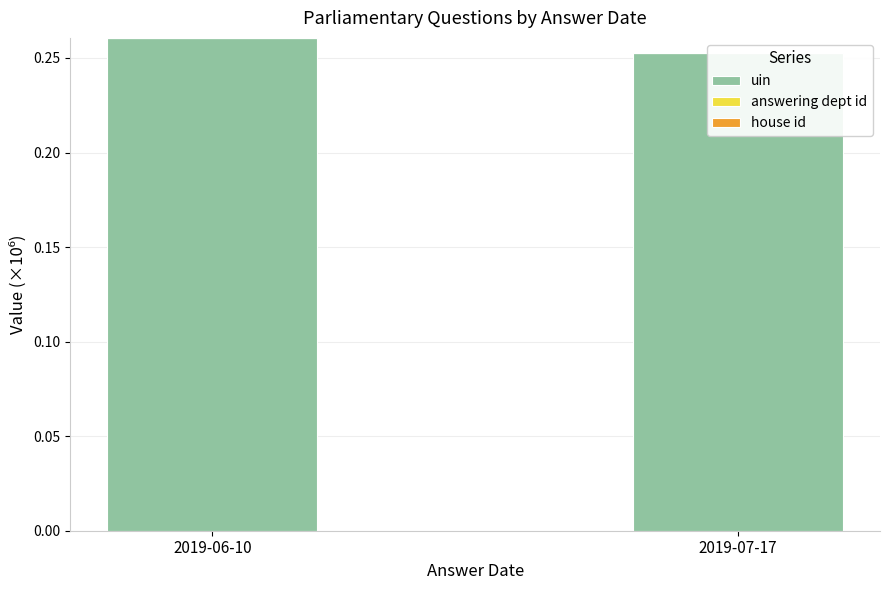

Which has a higher value, 2019-06-10 or 2019-07-17?

2019-06-10